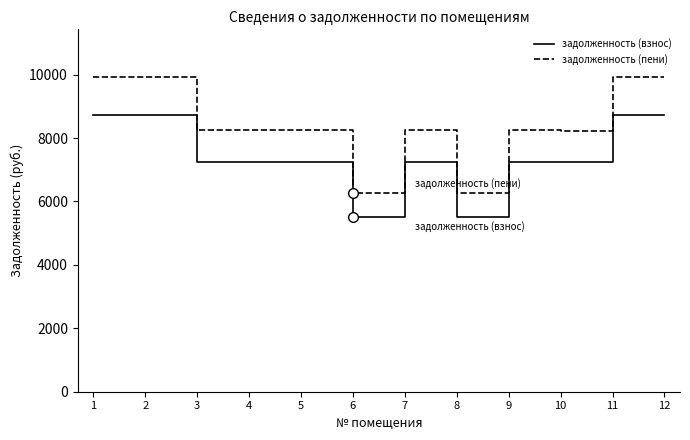

True or false: задолженность (пени) and задолженность (взнос) intersect in this chart.

False